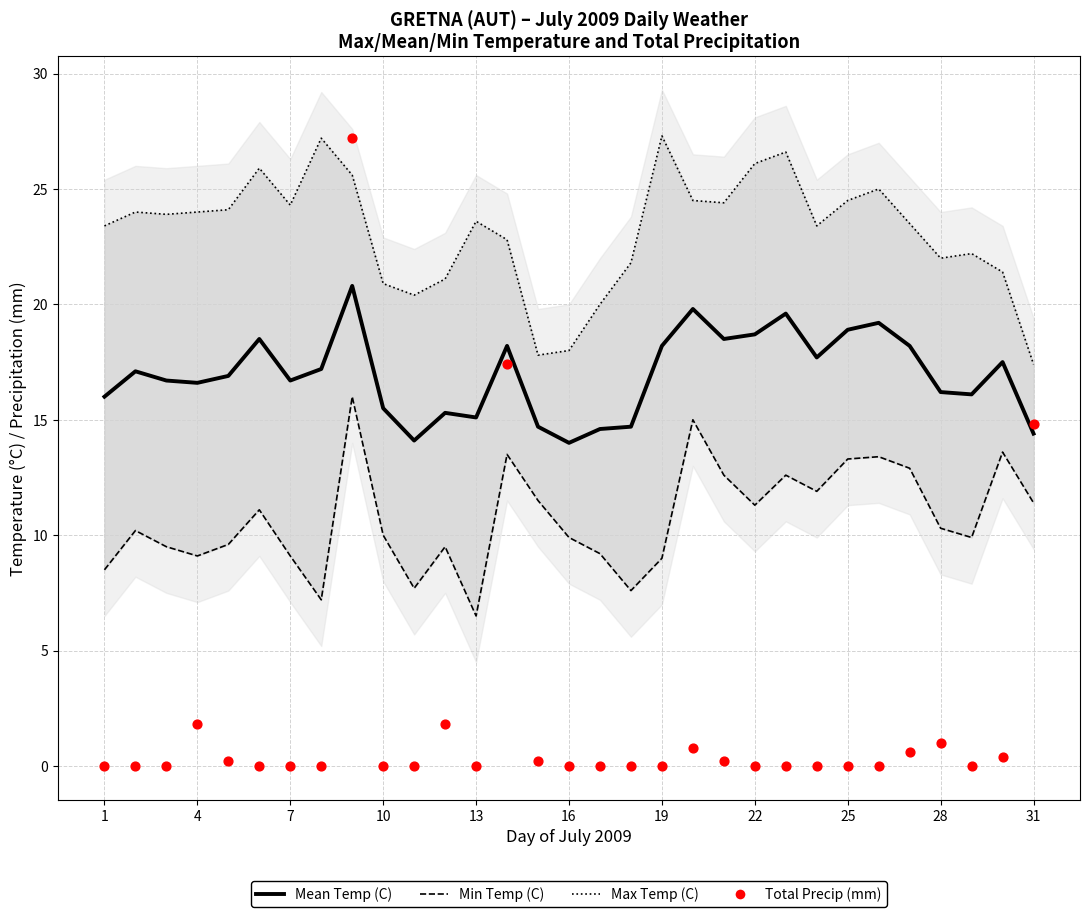

Is the value of Max Temp (C) at 7 greater than the value of Min Temp (C) at 11?

Yes